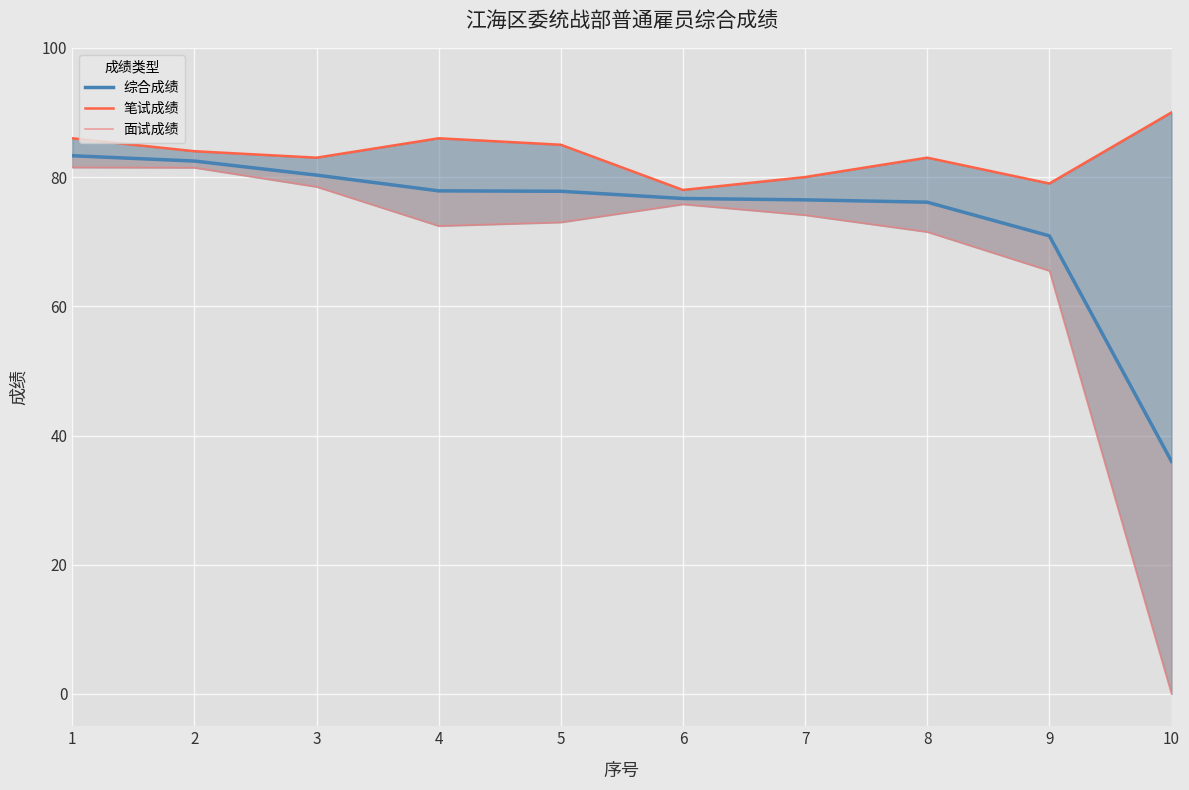

Which series has the largest total across all categories?

笔试成绩